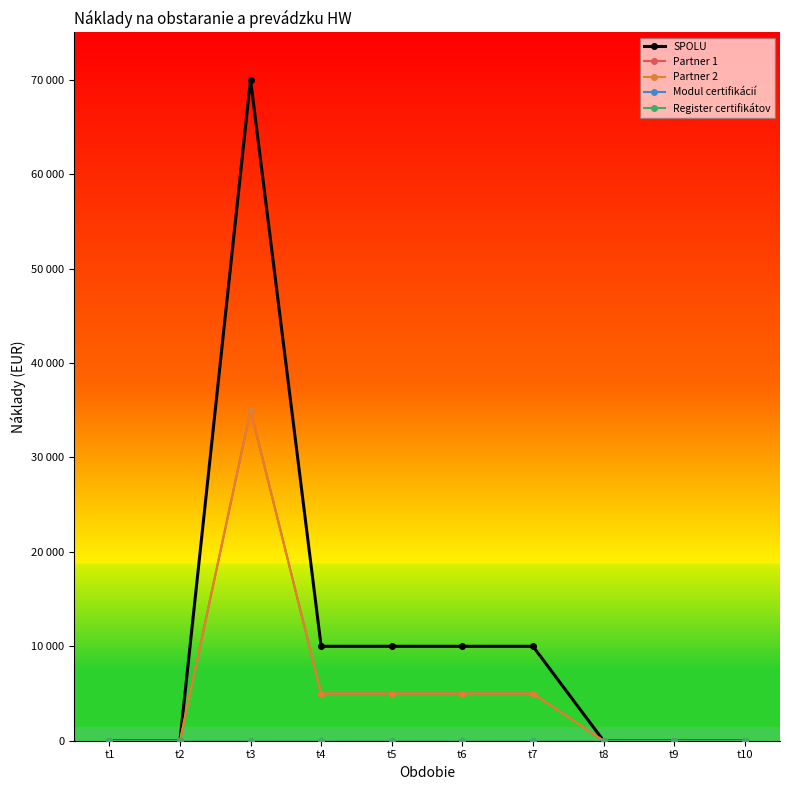

Is this an area chart (filled region under the line)?

No